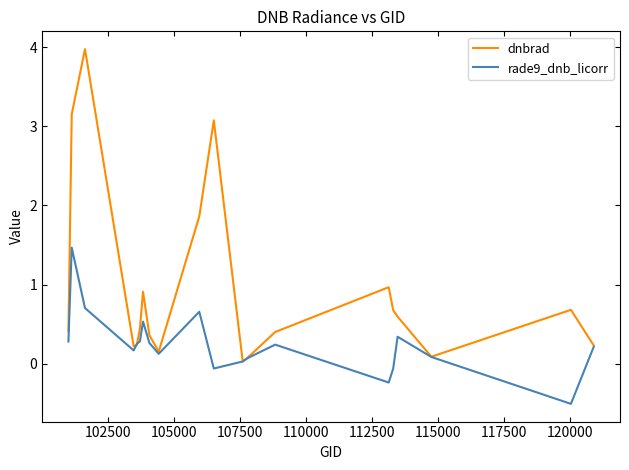

Rank the series by their average value, from lowest to highest.

rade9_dnb_licorr, dnbrad